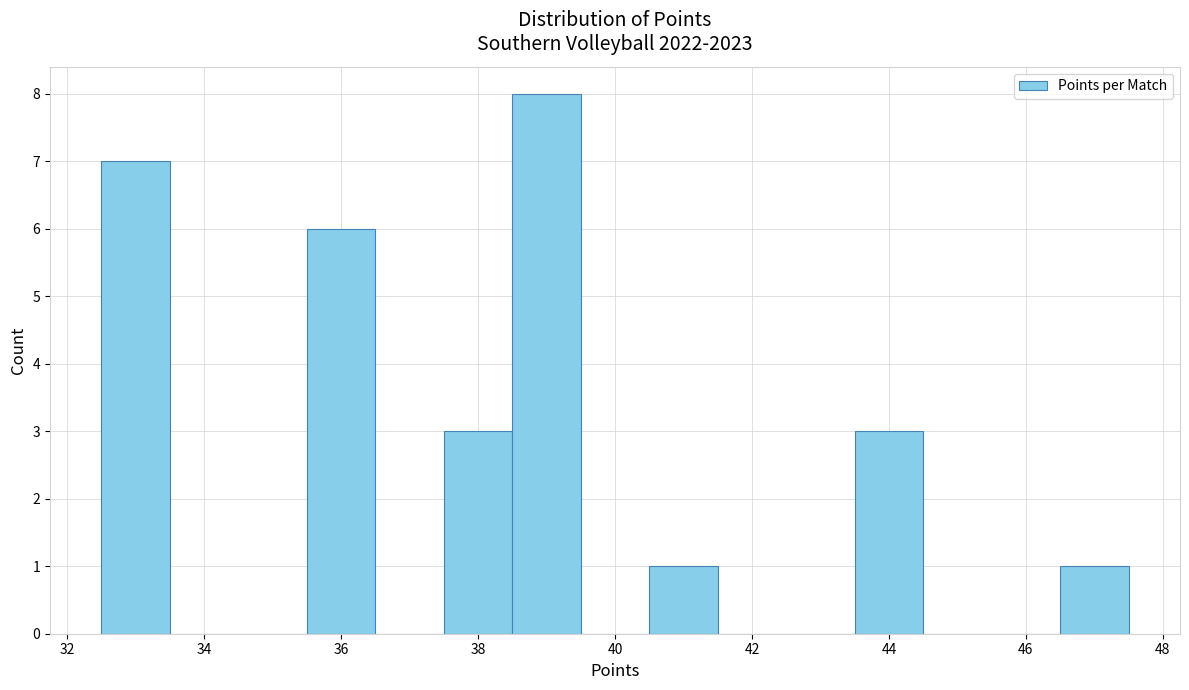

Reading left to right, list every bar in this chart as the range it spans on the x-axis followed by its height. Neither the bar edges nor the heights are printed on the chart, so give them approximately, as read against the axes.

32.5 to 33.5: 7
33.5 to 34.5: 0
34.5 to 35.5: 0
35.5 to 36.5: 6
36.5 to 37.5: 0
37.5 to 38.5: 3
38.5 to 39.5: 8
39.5 to 40.5: 0
40.5 to 41.5: 1
41.5 to 42.5: 0
42.5 to 43.5: 0
43.5 to 44.5: 3
44.5 to 45.5: 0
45.5 to 46.5: 0
46.5 to 47.5: 1